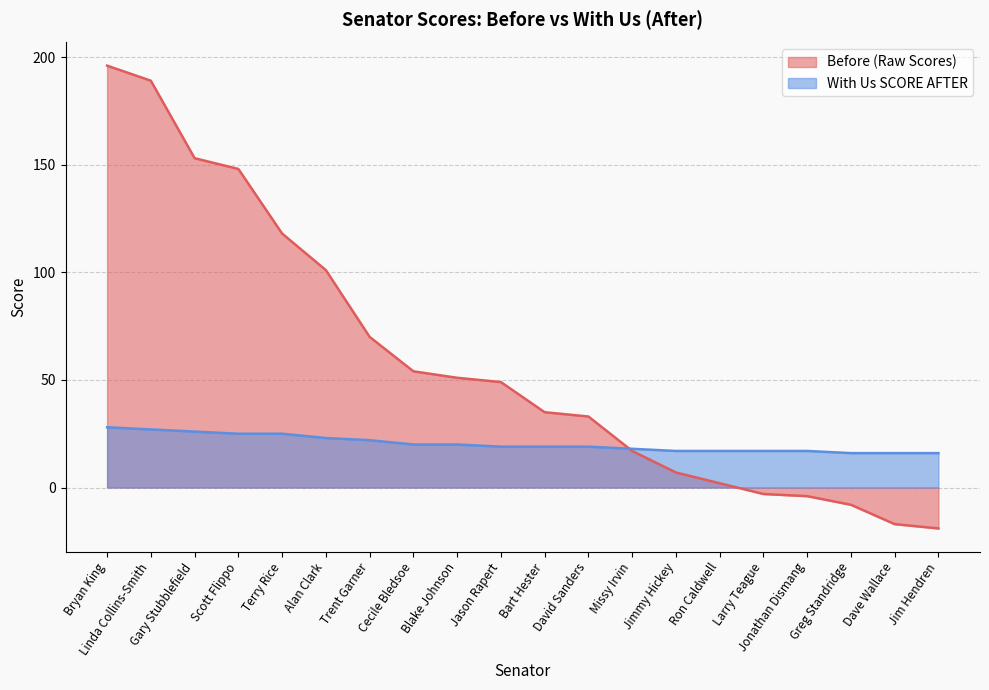

At how many categories does at least one series exceed 180?

2